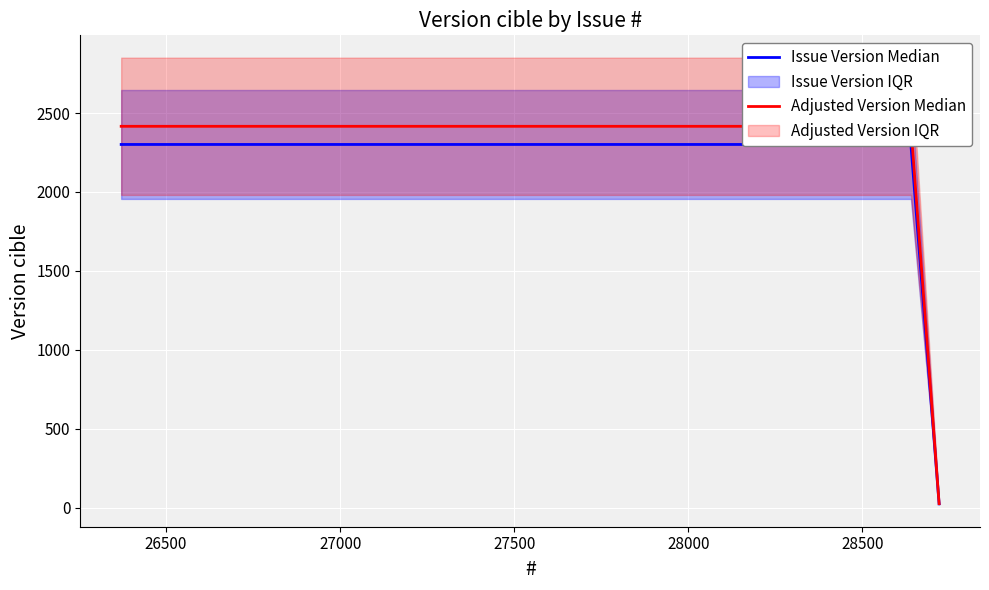

Reading left to right, what are all the values shown in this chart?

Issue Version Median: 2301.0	2301.0	24.0
Adjusted Version Median: 2416.1	2416.1	25.2